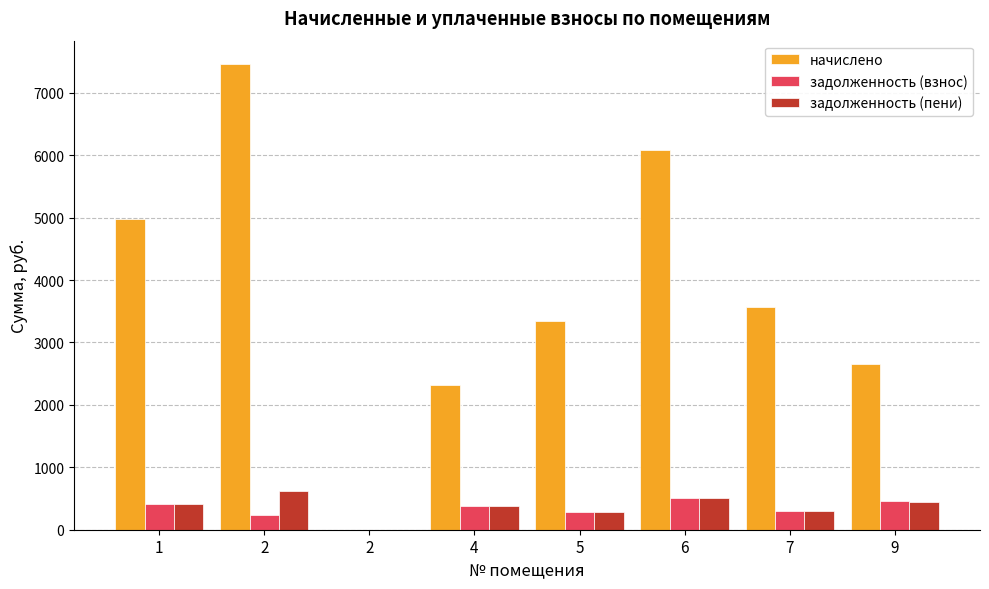

Reading right to left, transcribe all the data shown in this chart.

начислено: 9=2647.1	7=3570.5	6=6082.1	5=3336.6	4=2314.7	2=0.0	2=7461.1	1=4974.0
задолженность (взнос): 9=454.6	7=297.5	6=506.8	5=278.1	4=385.8	2=0.0	2=243.5	1=414.5
задолженность (пени): 9=438.2	7=297.5	6=506.8	5=278.1	4=385.8	2=0.0	2=621.8	1=414.5